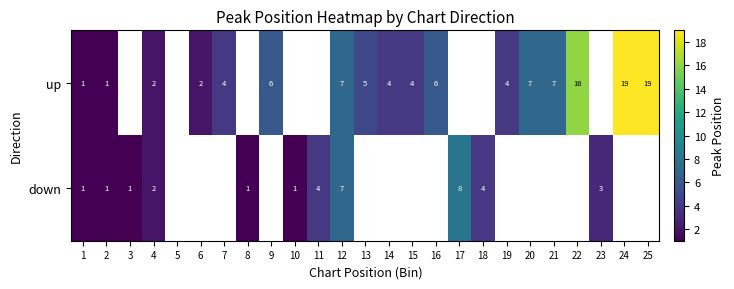

Which category has the lowest value across all series?

1